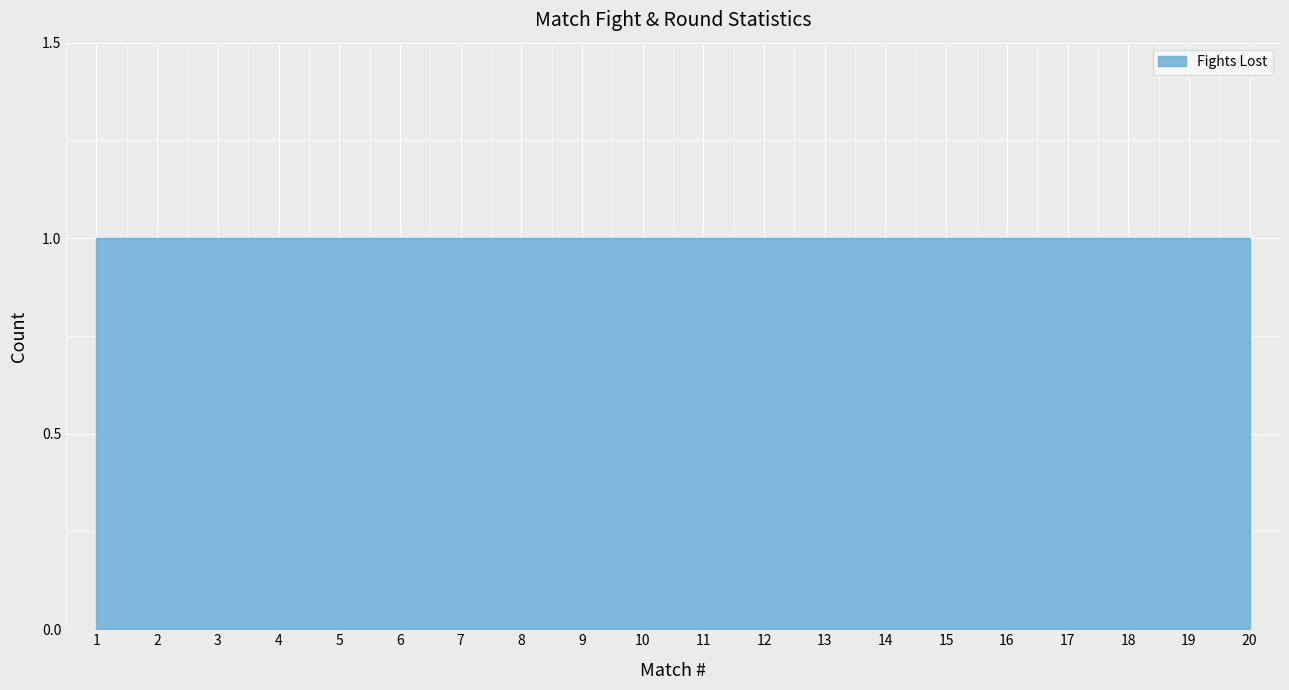

What is the total value across all series at 6?

1